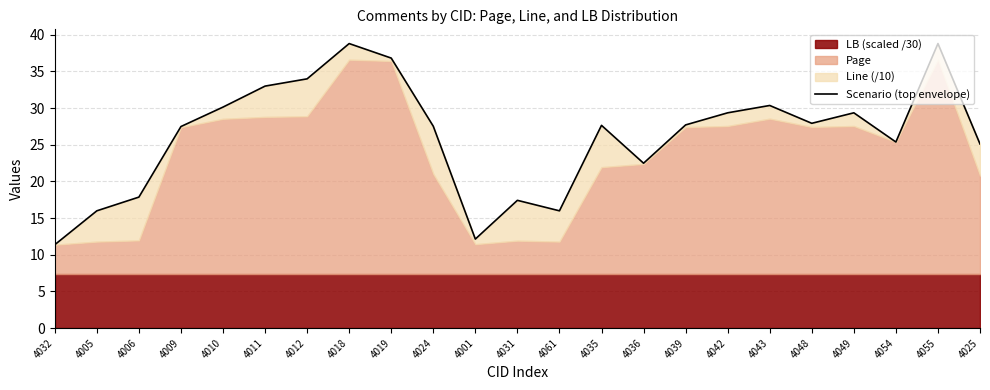

What is the sum of the values at 4039 and 4054?

53.1